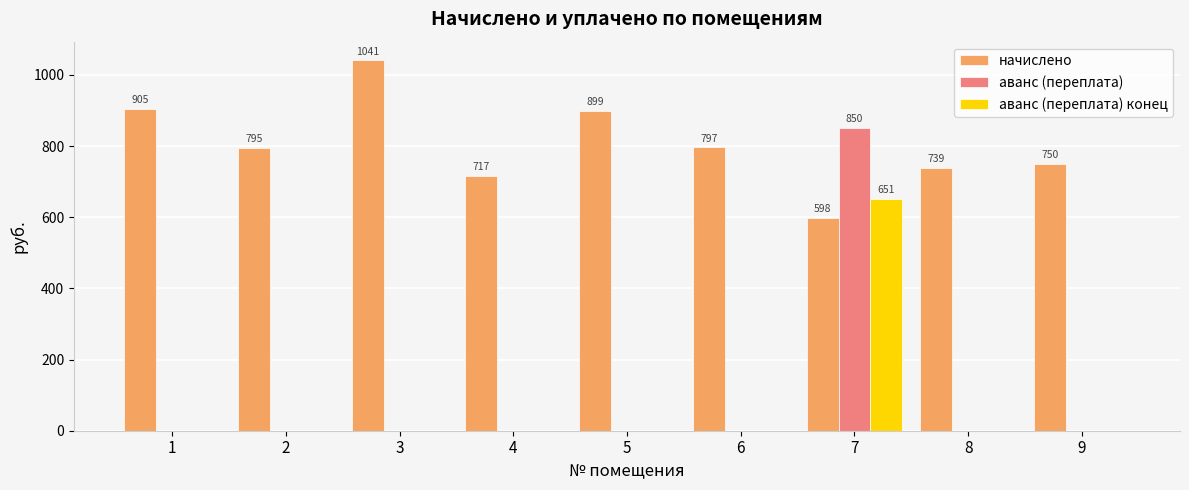

Does the chart contain stacked bars?

No